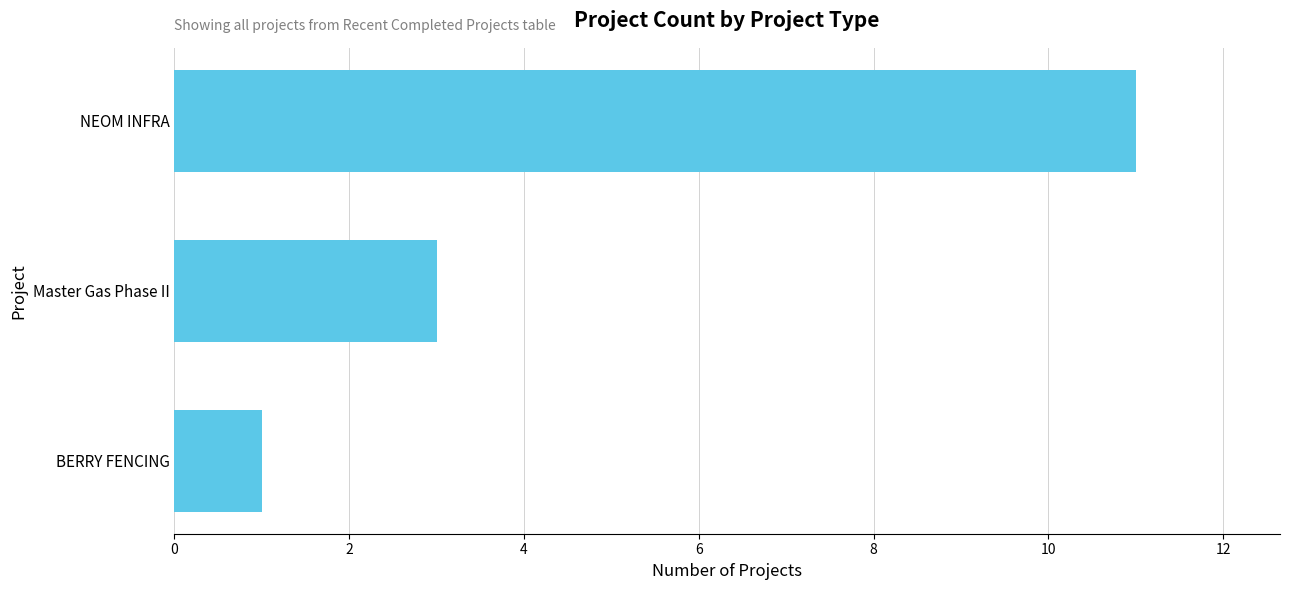

What is the sum of all values?

15